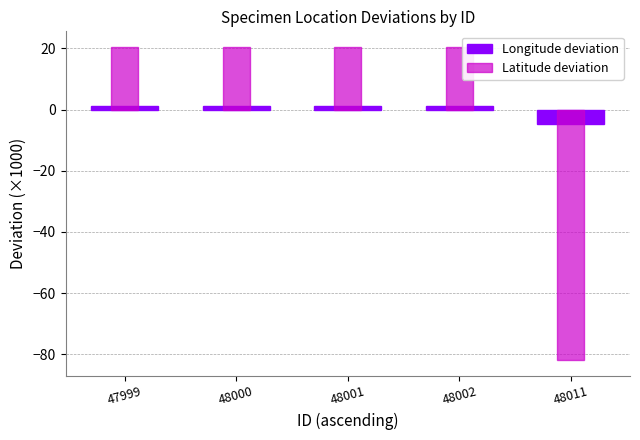

How many categories are shown in the chart?

5